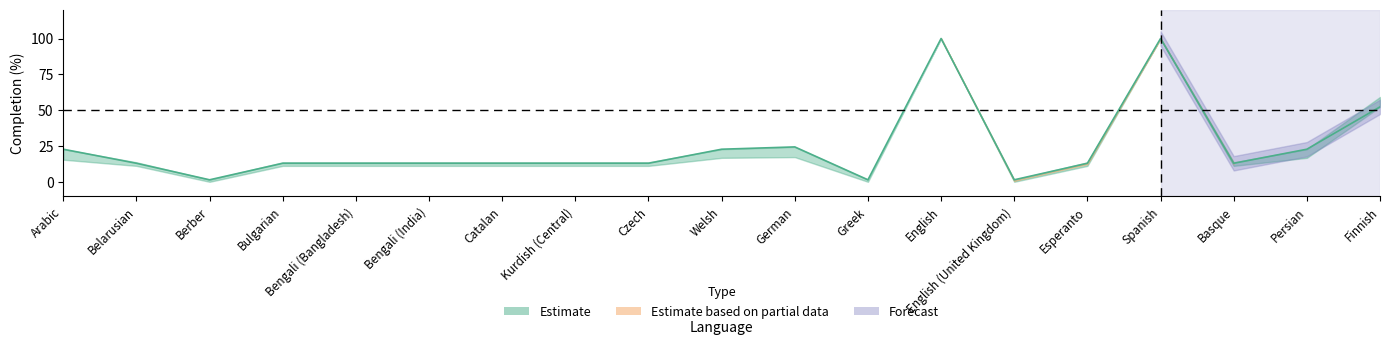

The translated_words_percent series shows 0.4 at Greek. True or false?

False